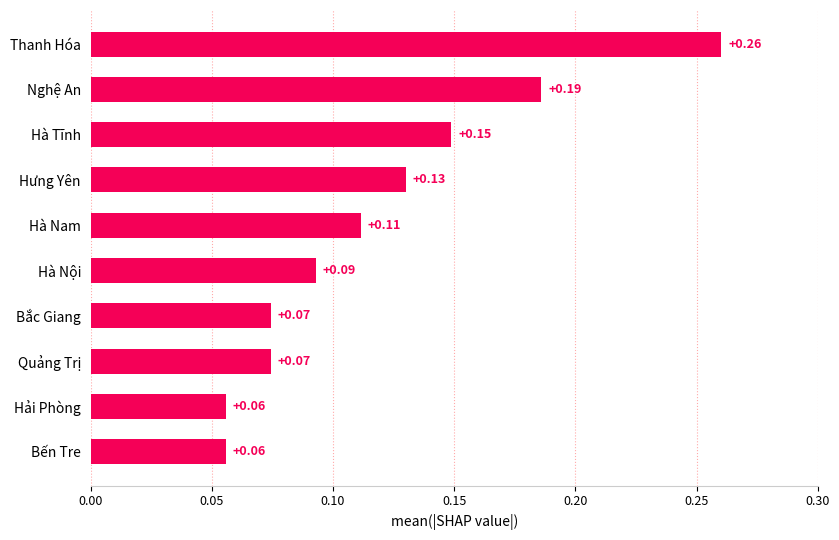

Which label corresponds to the largest value in the chart?

Thanh Hóa